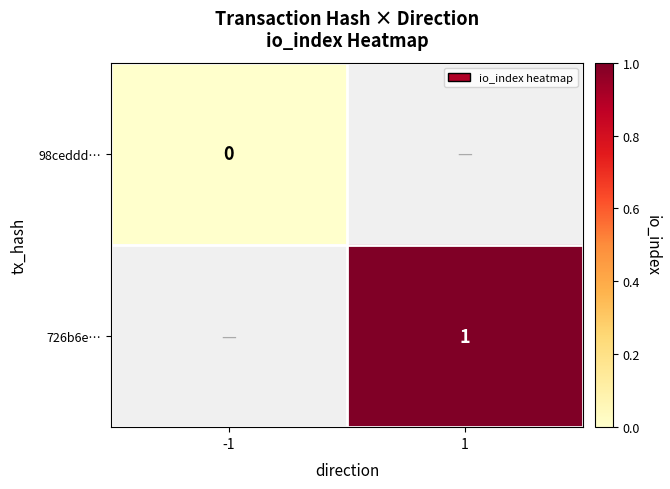

The value of 726b6e… at 1 is 1. True or false?

True